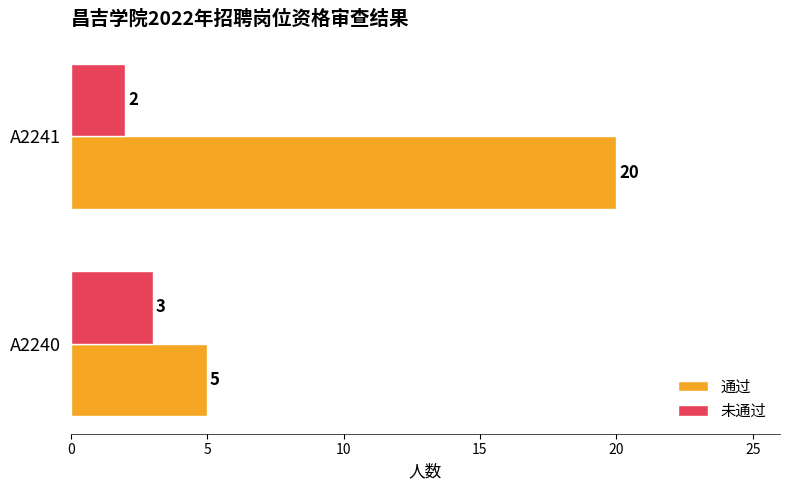

Which series has the widest spread of values?

通过